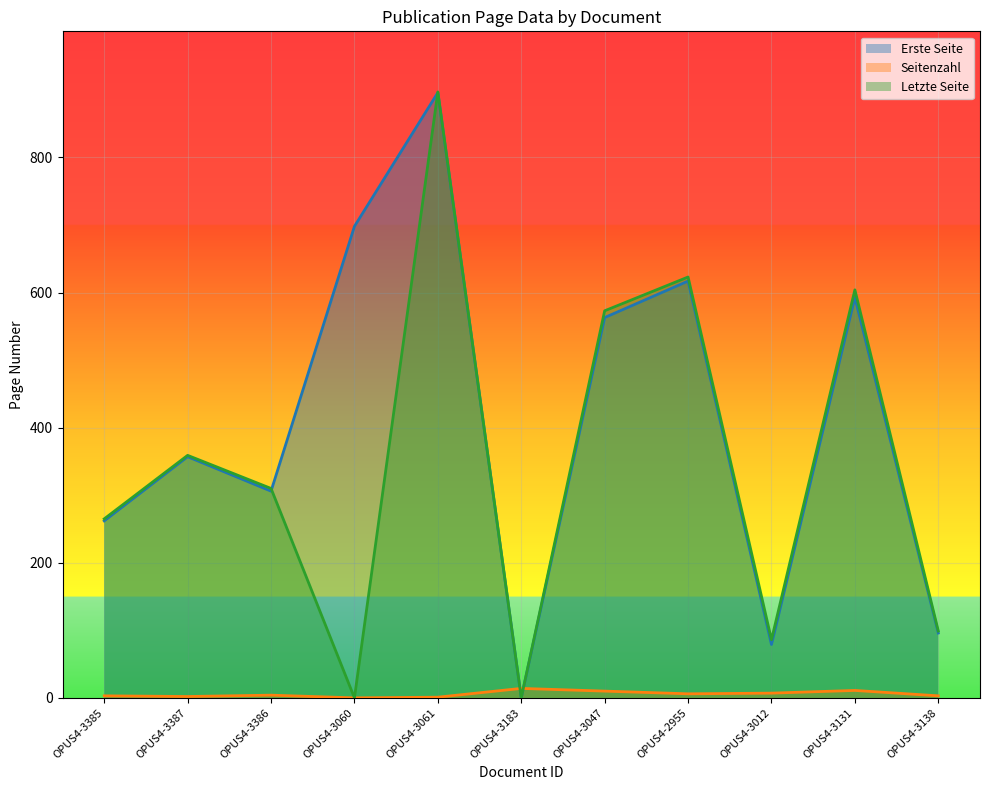

How many lines are shown in the chart?

3